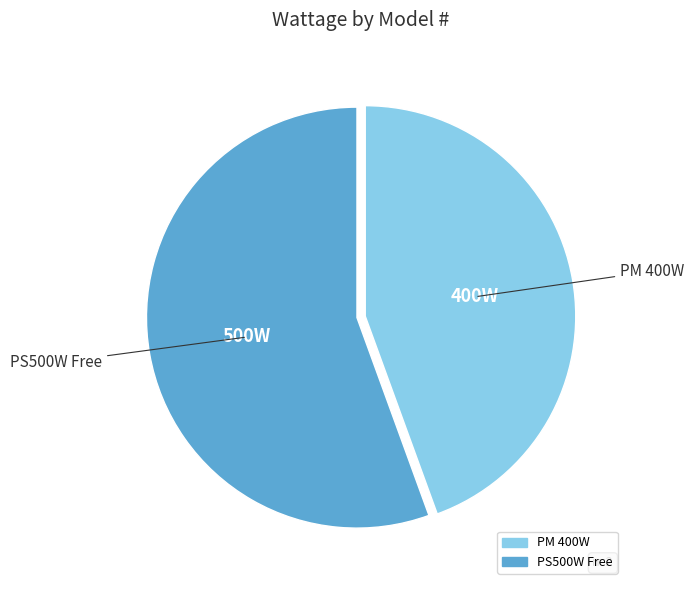

Does PM 400W represent more than half of the total?

No